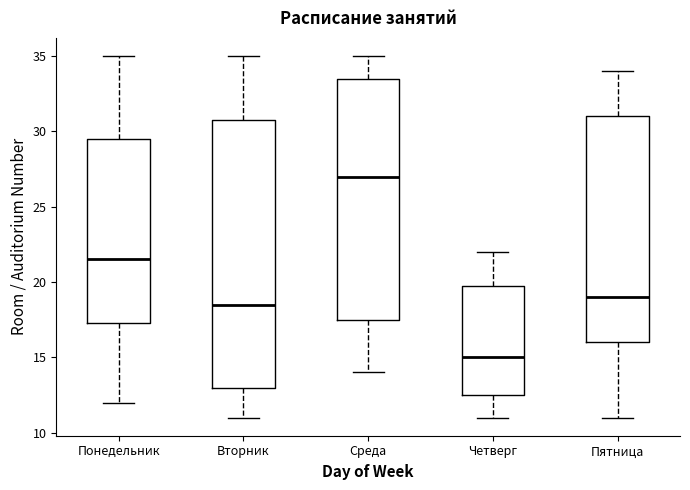

Where is the lower edge of the box for Четверг on the y-axis? The values are not printed on the chart, so give them approximately, as read against the axis.

12.5